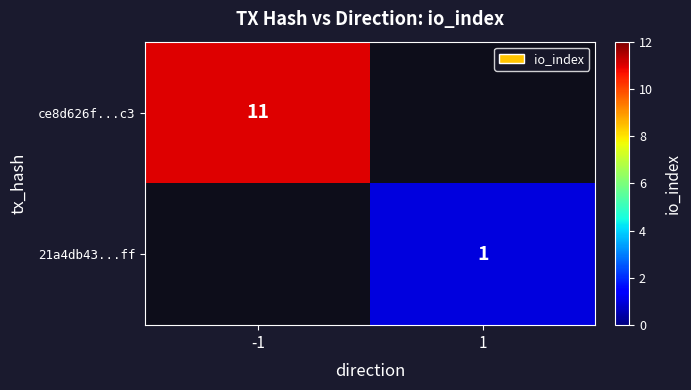

The 21a4db43...ff series shows 1 at 1. True or false?

True